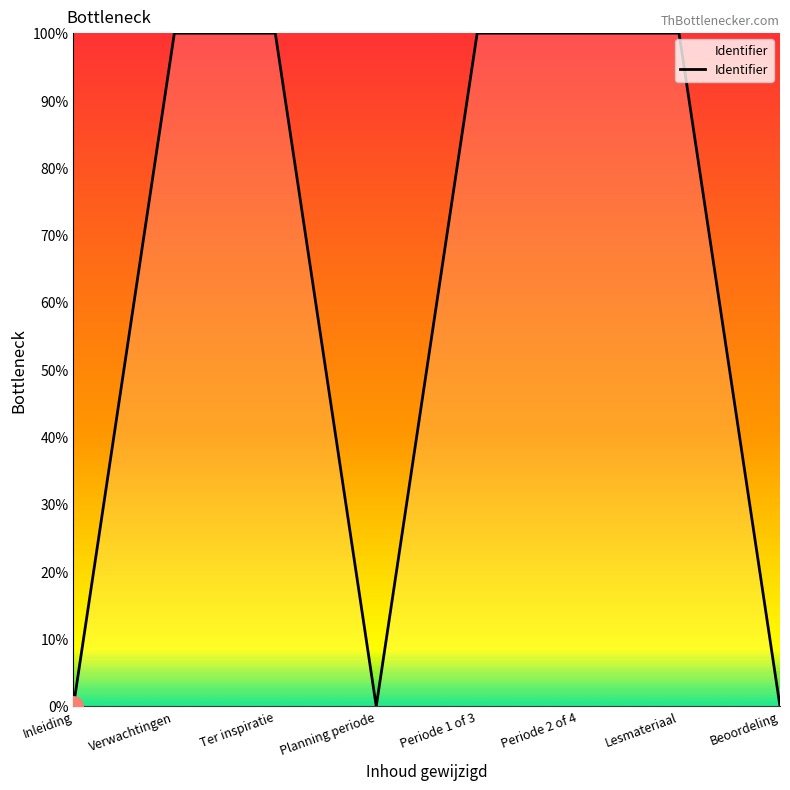

True or false: there are more than 1 points higher than both neighbors.

True